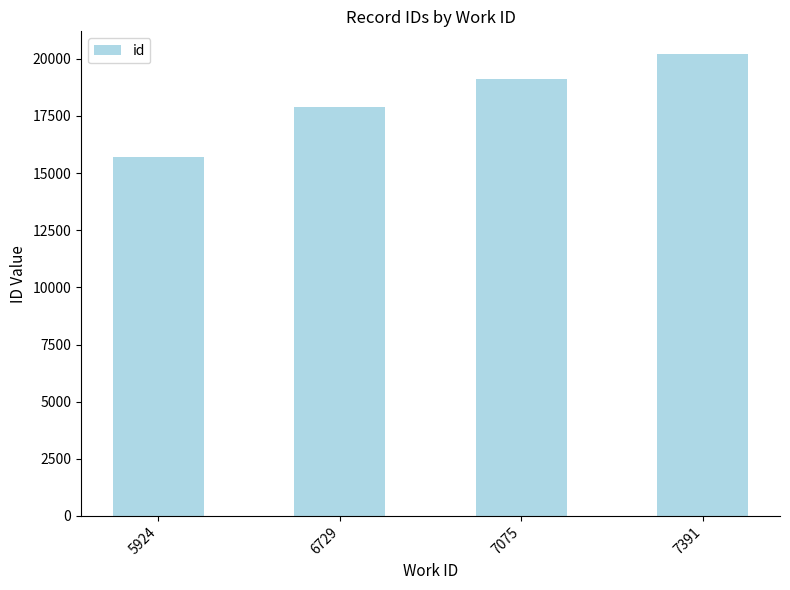

Which label corresponds to the largest value in the chart?

7391